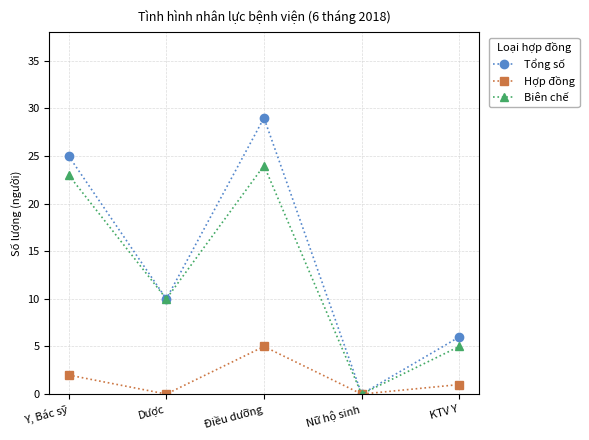

Reading left to right, list all the values displayed in this chart.

Tổng số: 25	10	29	0	6
Hợp đồng: 2	0	5	0	1
Biên chế: 23	10	24	0	5